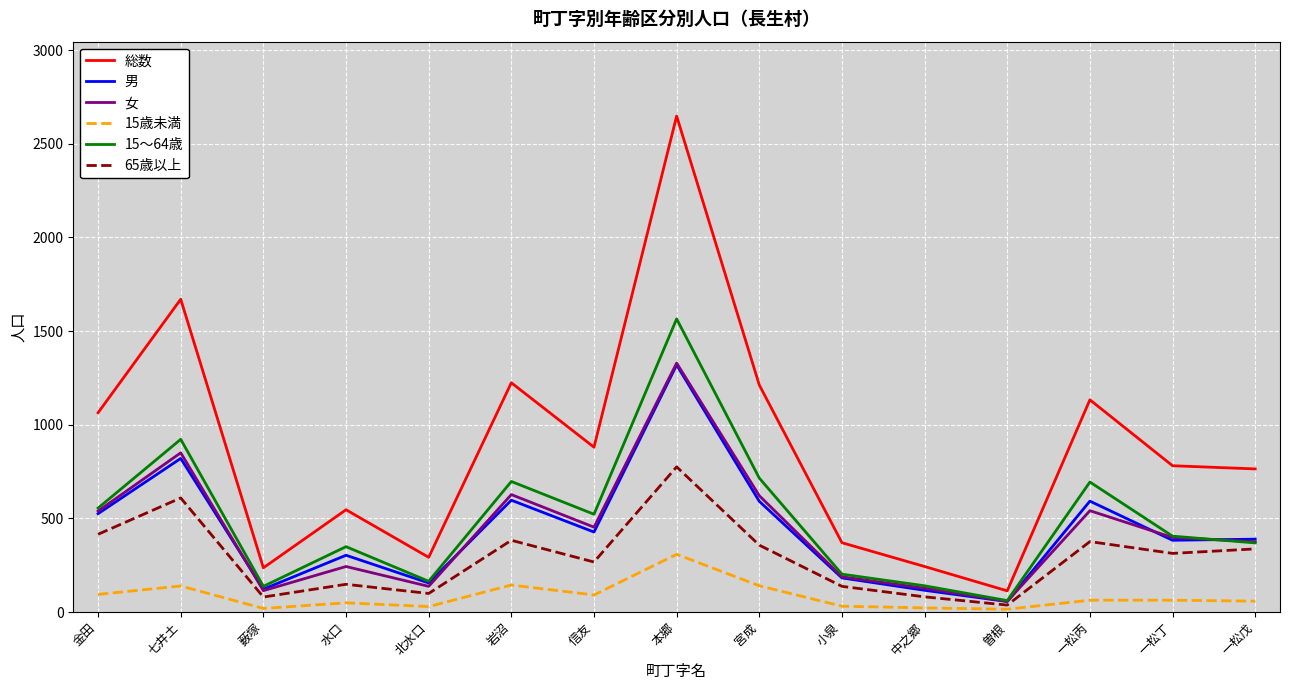

Is the value of 男 at 七井土 greater than the value of 女 at 薮塚?

Yes